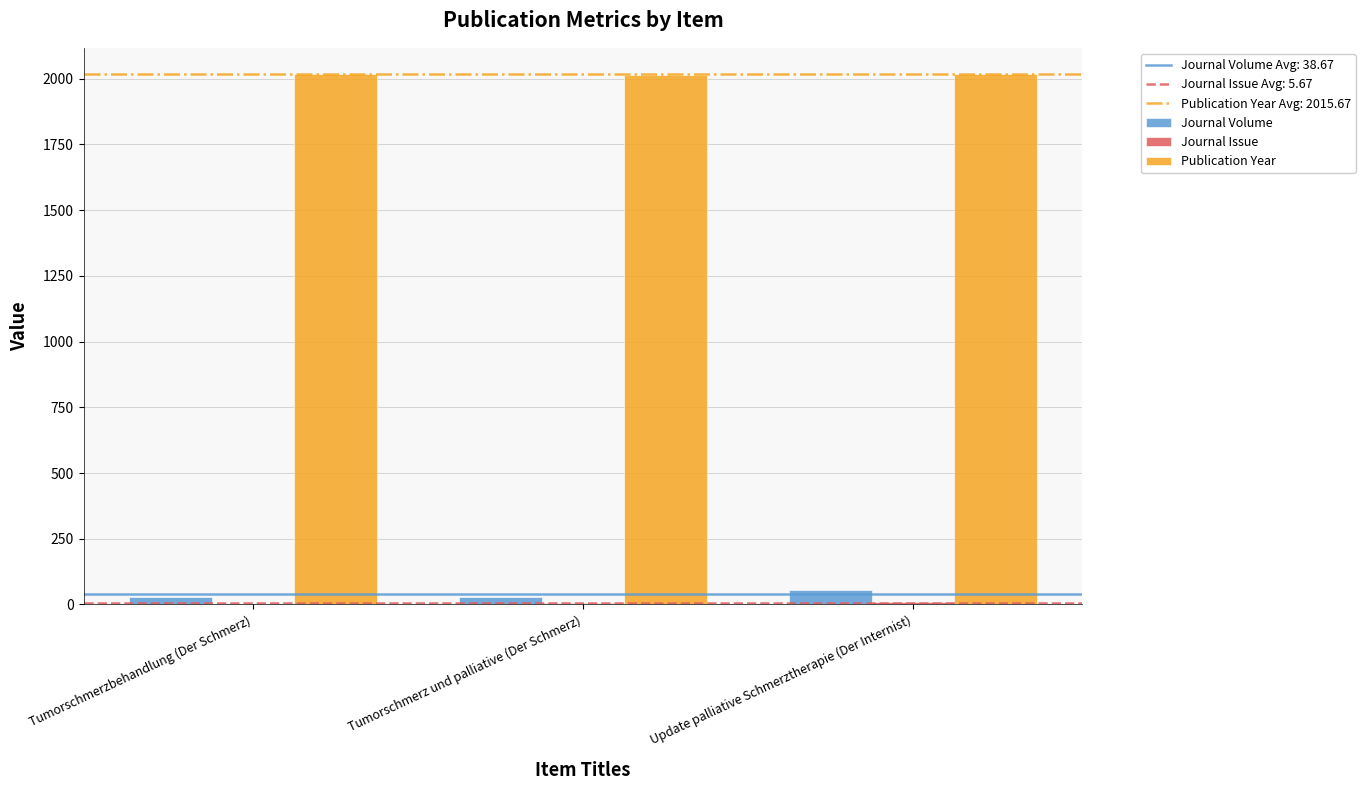

The Publication Year series shows 847 at Tumorschmerz und palliative (Der Schmerz). True or false?

False